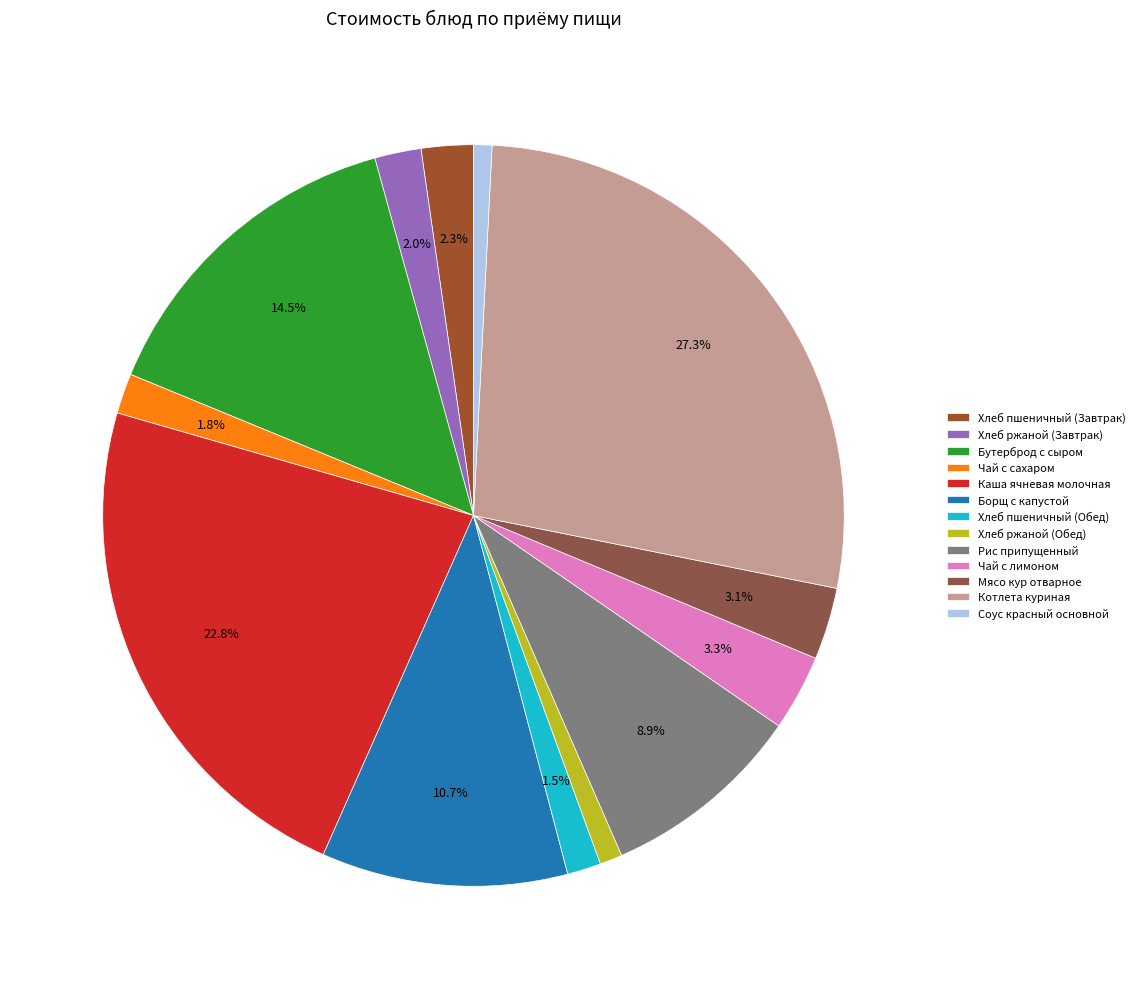

Is the sum of Бутерброд с сыром and Хлеб пшеничный (Завтрак) greater than half?

No